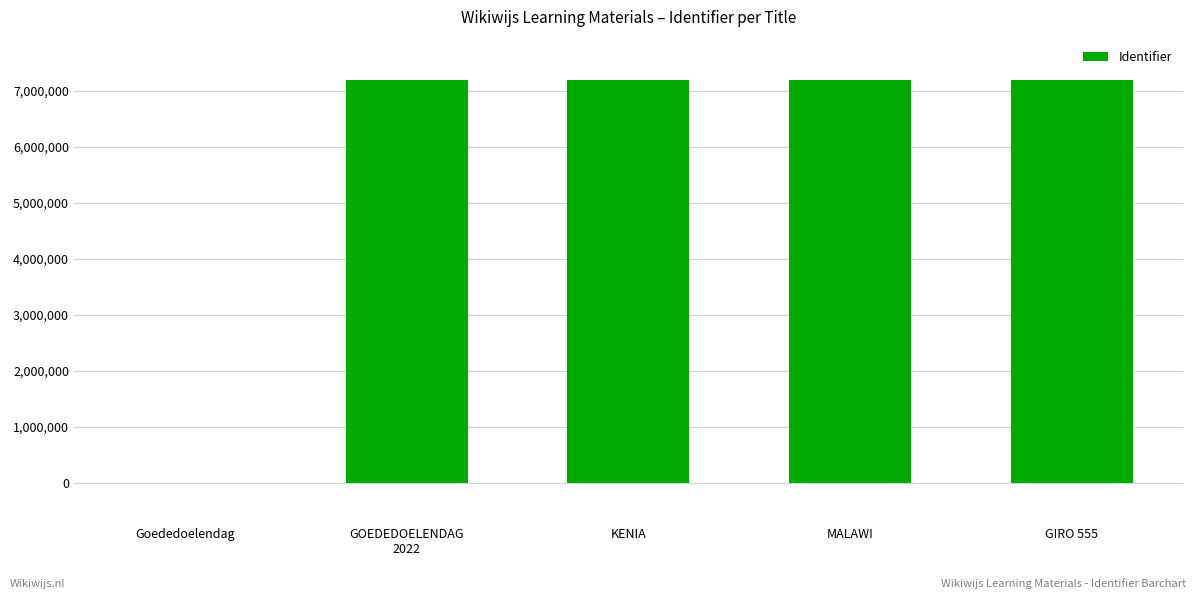

What is the greatest value displayed?

7192974